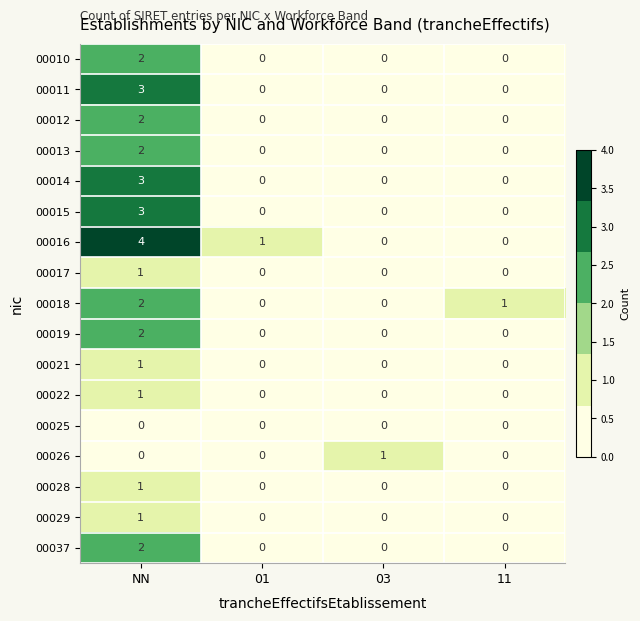

What is the difference between the highest and lowest values at NN?

4